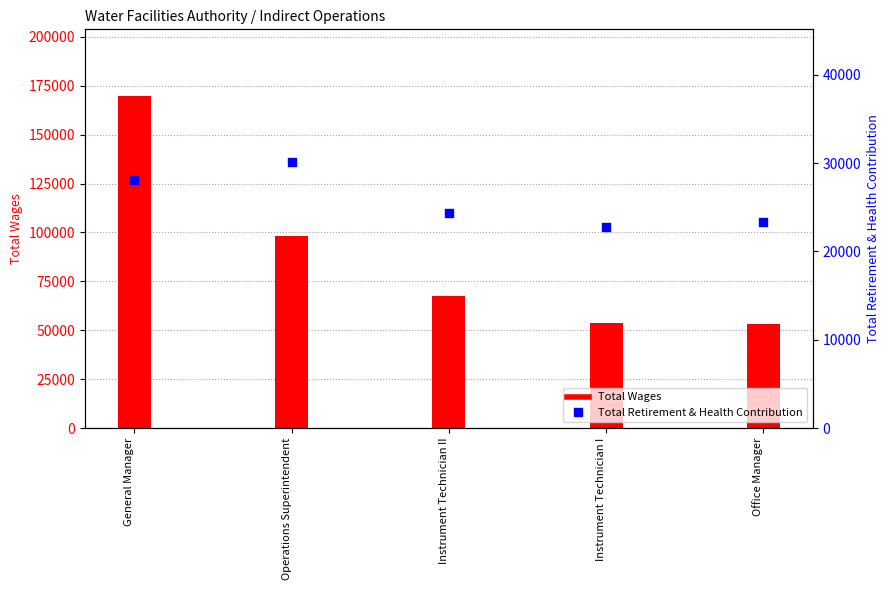

What is the total value across all series at General Manager?

198015